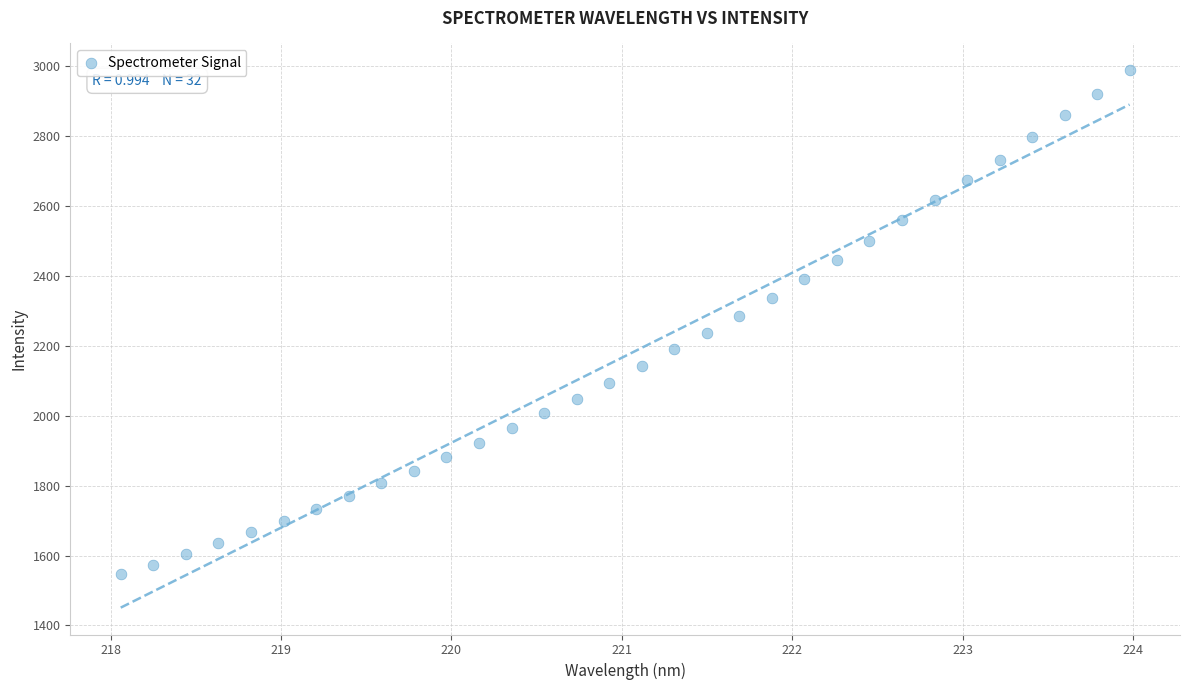

What is the range of X values (max minus min)?

5.9